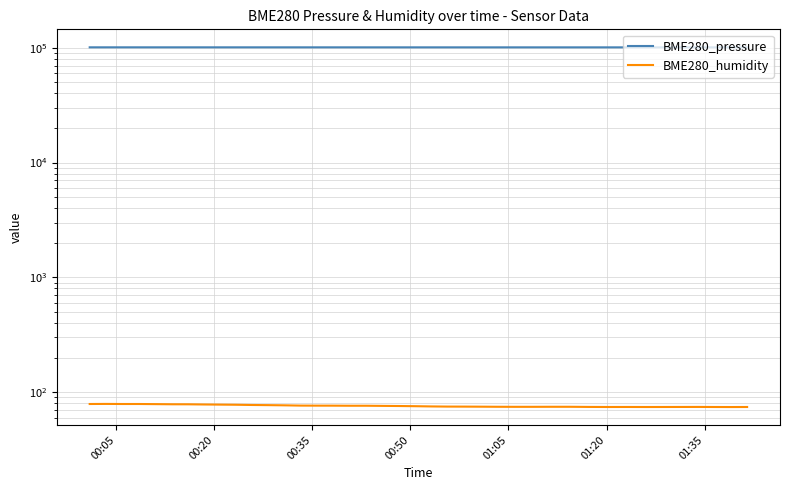

How many lines are shown in the chart?

2